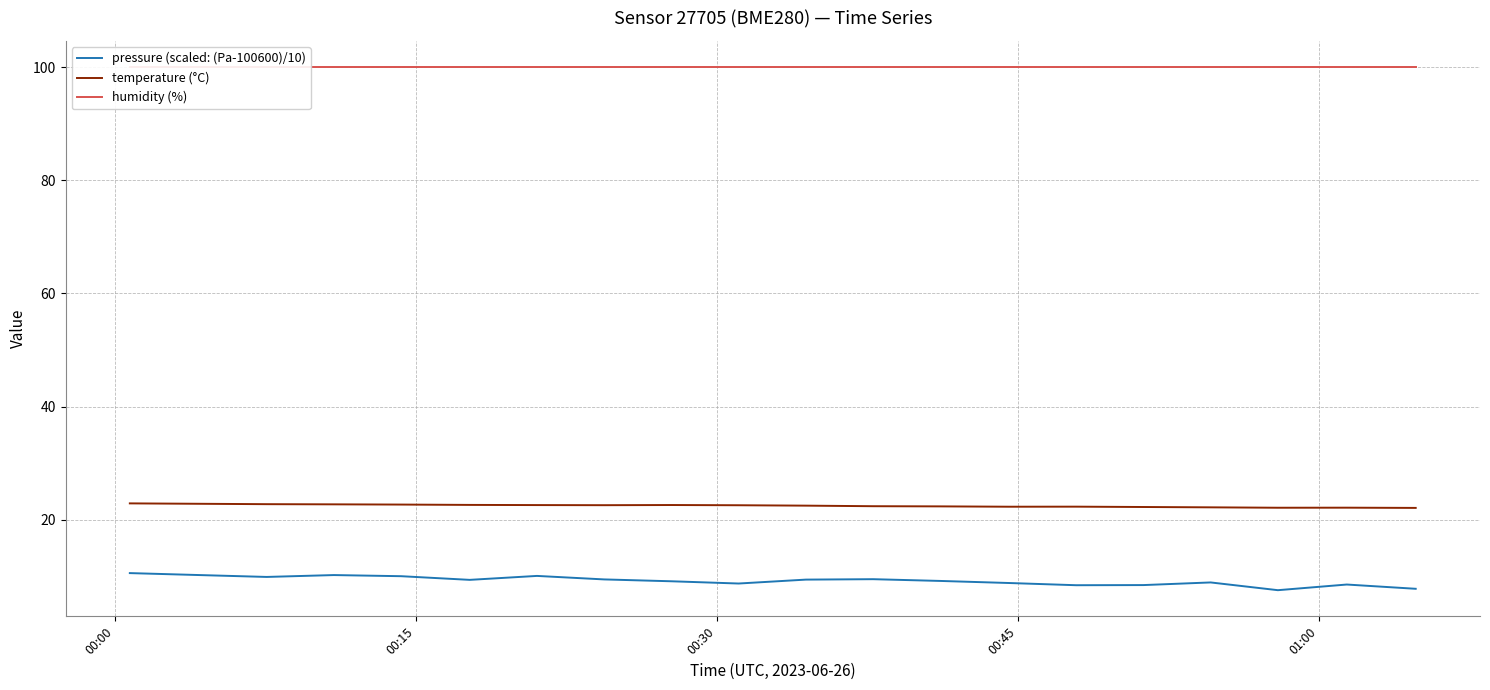

True or false: temperature (°C) and pressure (scaled: (Pa-100600)/10) intersect in this chart.

False